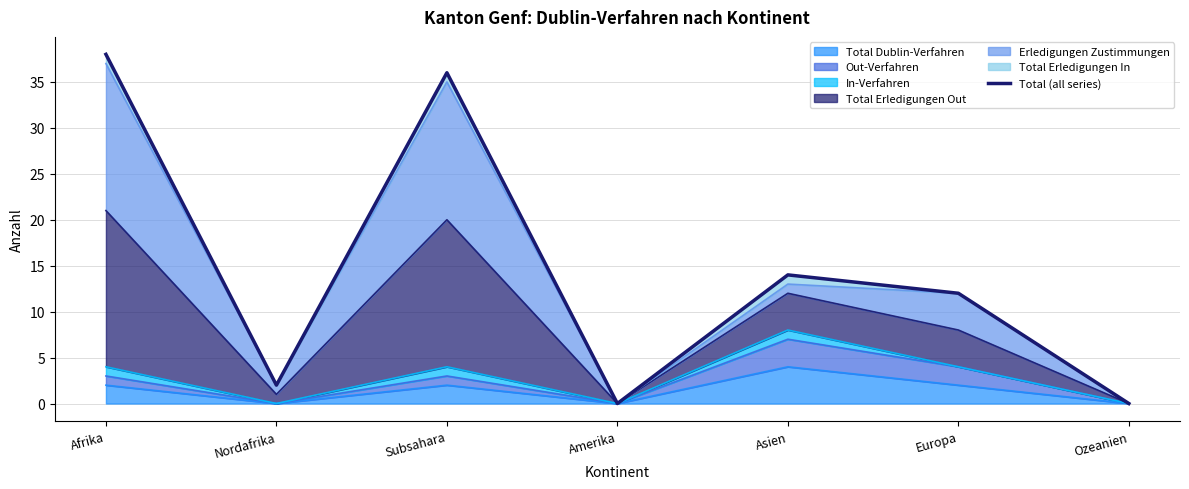

Reading right to left, what are all the values shown in this chart?

Ozeanien=0	Europa=12	Asien=14	Amerika=0	Subsahara=36	Nordafrika=2	Afrika=38